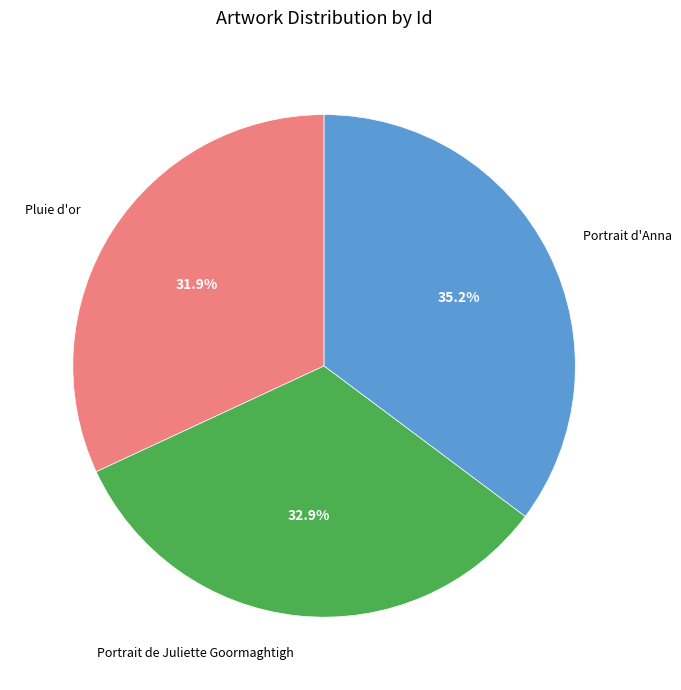

Does Portrait d'Anna represent more than half of the total?

No